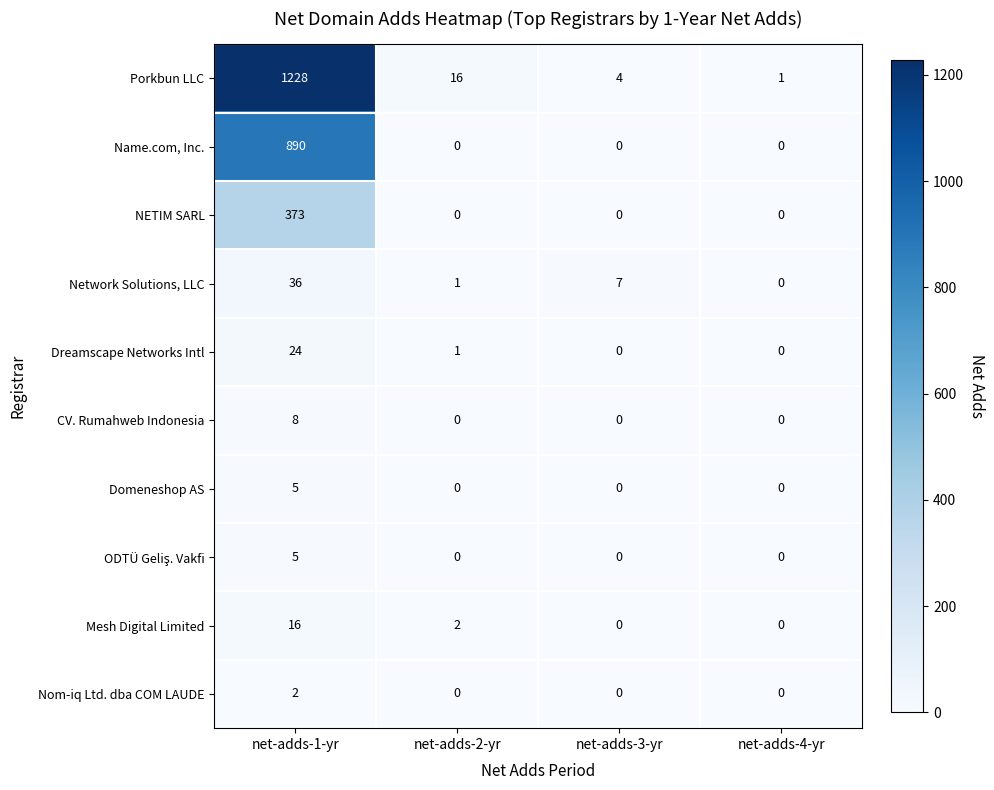

What is the approximate value of Porkbun LLC at net-adds-2-yr, to the nearest 10?

20